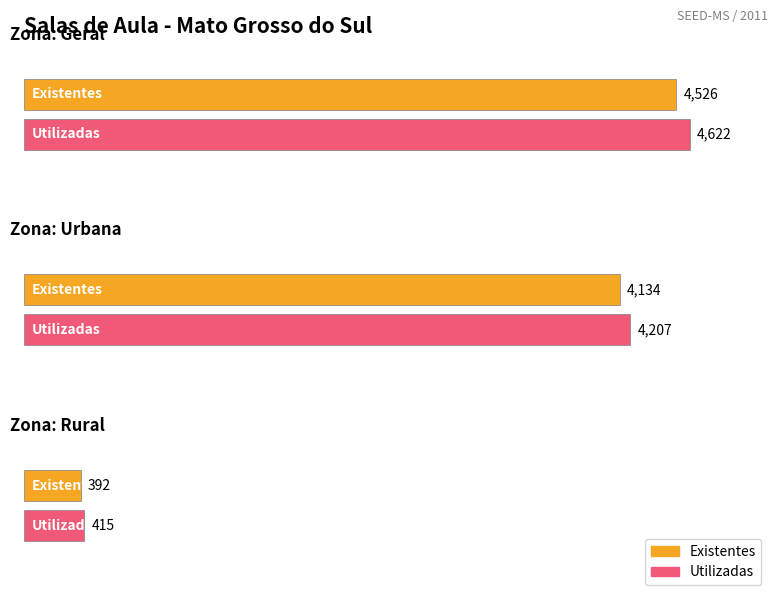

What is the sum of all Existentes values?

9052